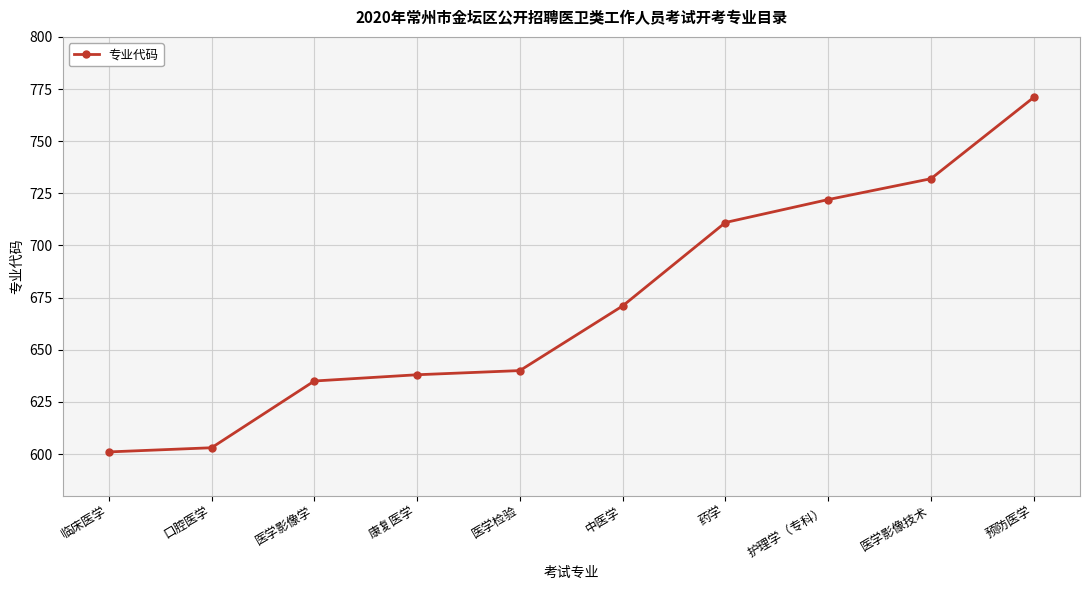

Reading right to left, list all the values displayed in this chart.

771	732	722	711	671	640	638	635	603	601